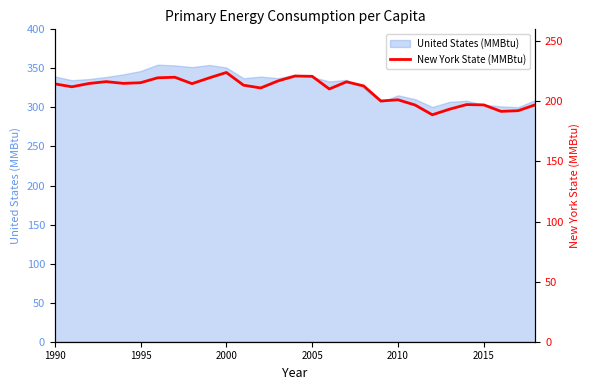

What is the maximum value for United States (MMBtu)?

354.7